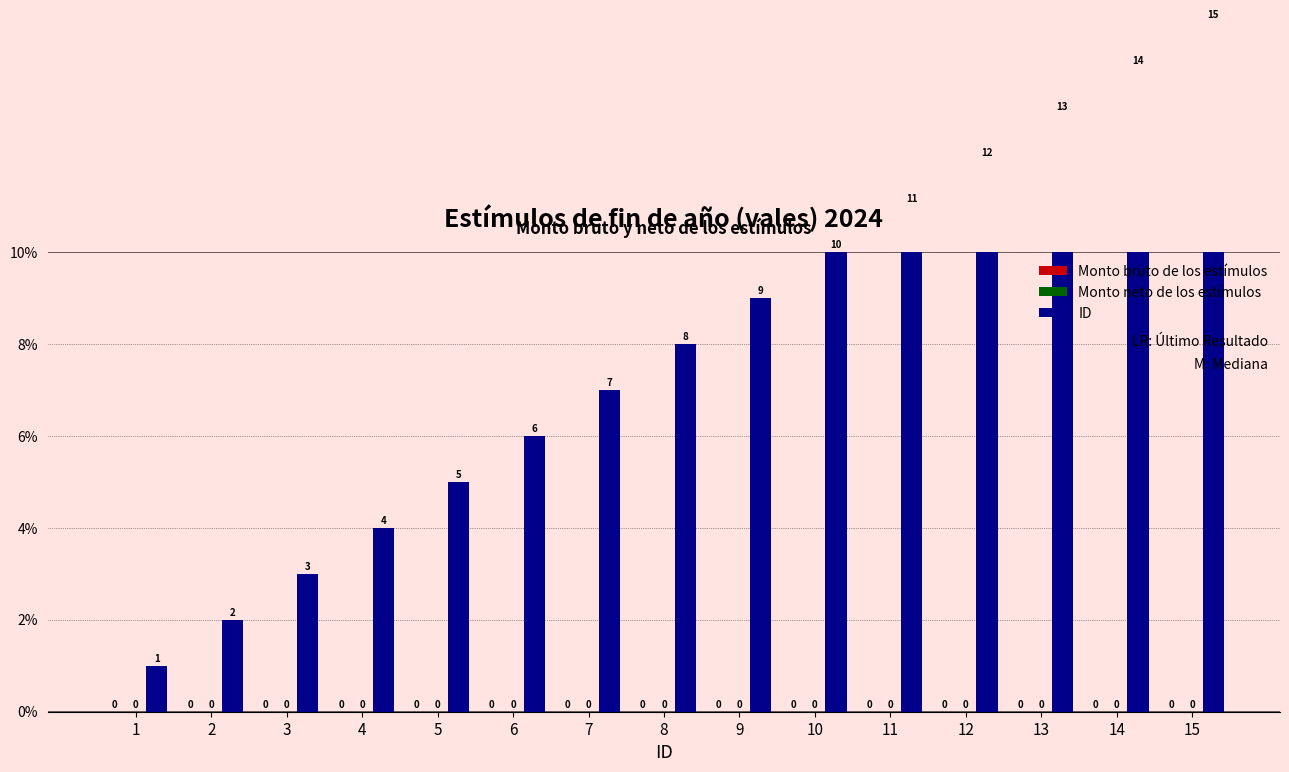

What is the difference between the highest and lowest values at 15?

15